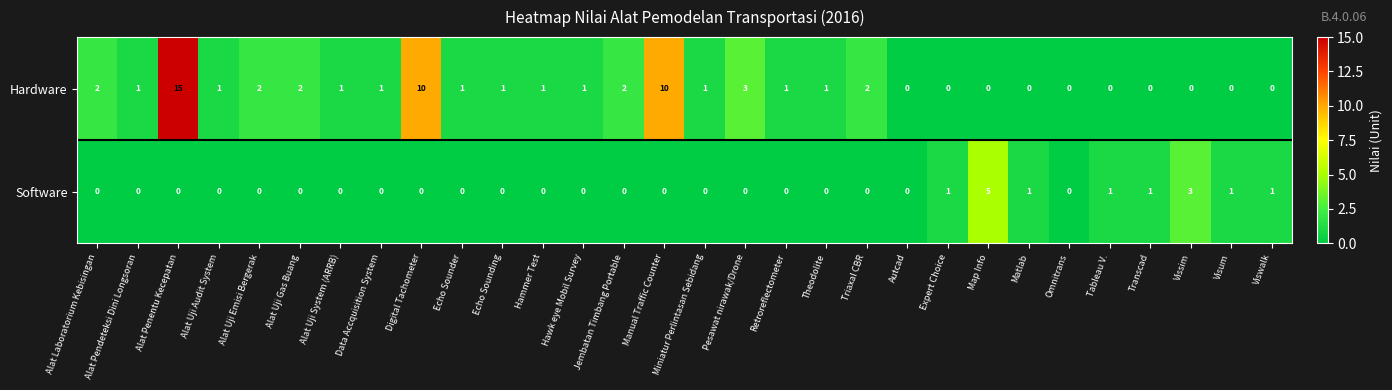

Which label corresponds to the largest value in the chart?

Alat Penentu Kecepatan